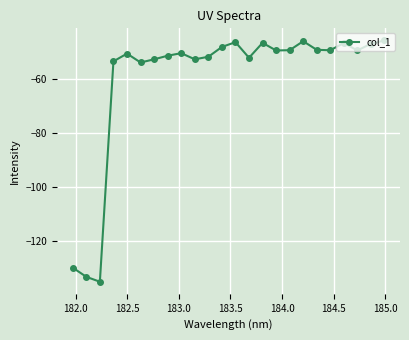

What is the value of the 11th point from the left?

-51.8